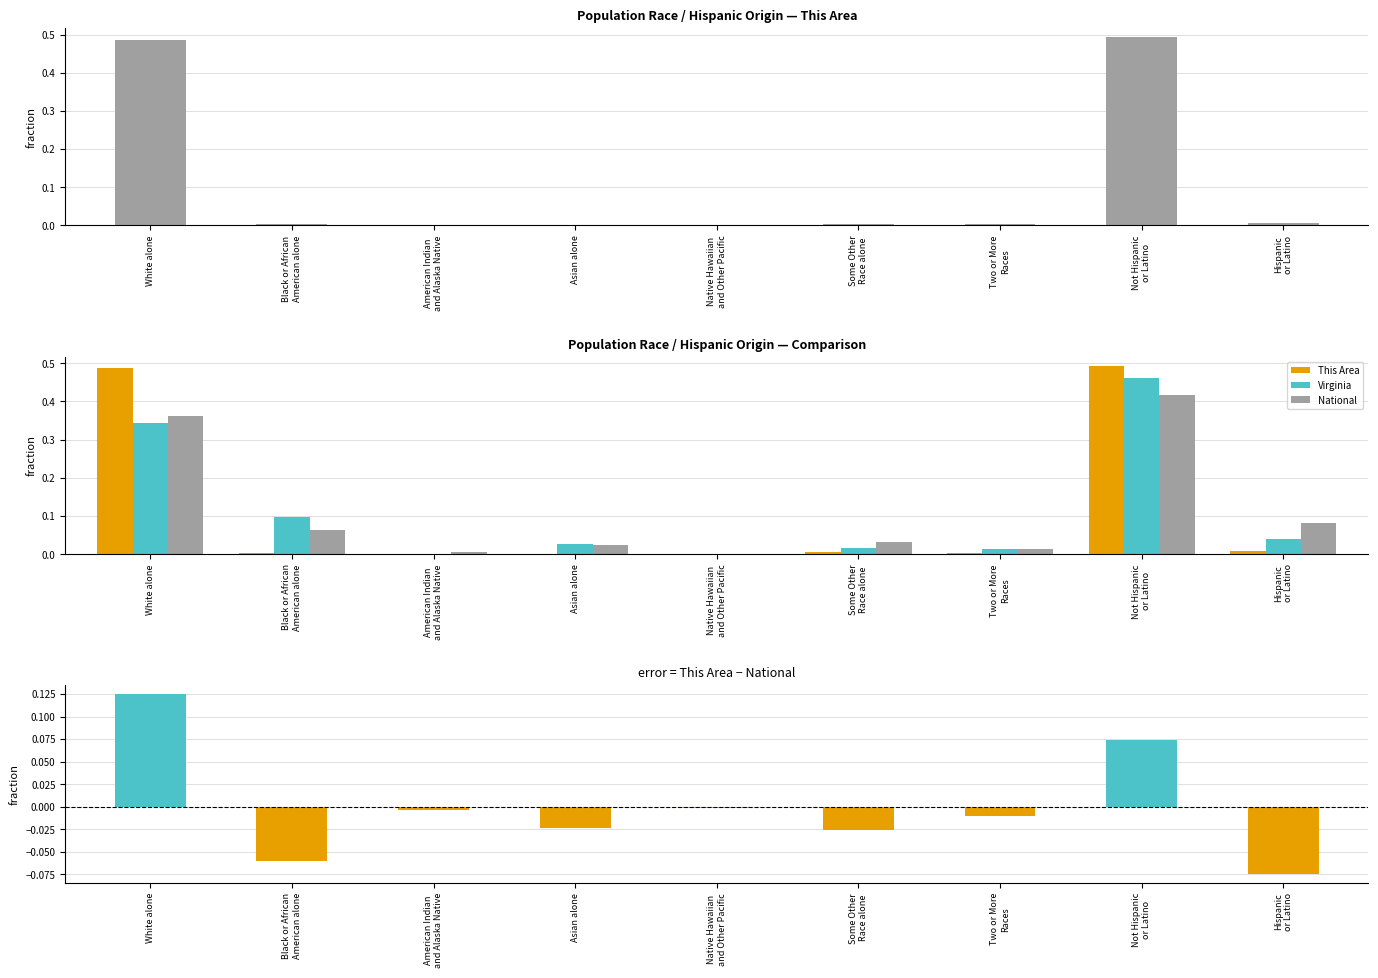

At which label does National reach its peak?

Not Hispanic
or Latino